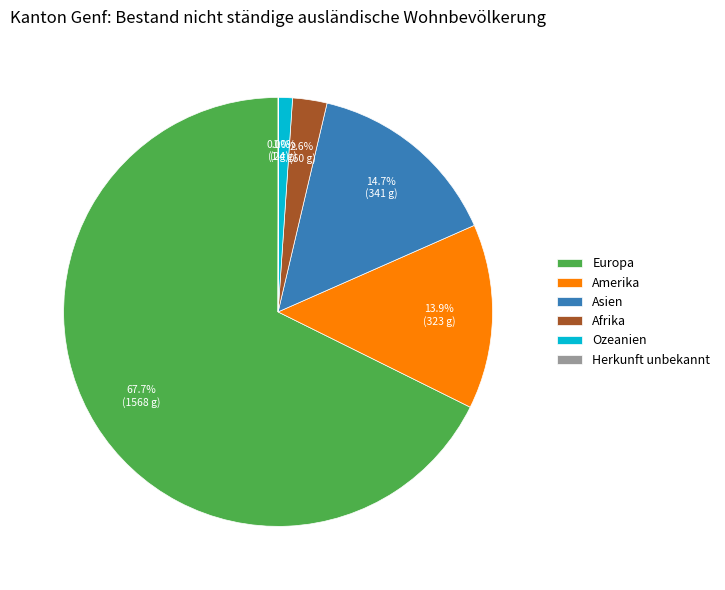

What percentage is the Asien slice, to the nearest percent?

15%